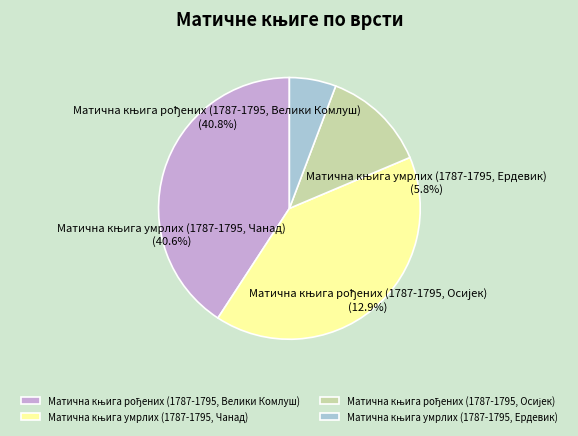

What is the total percentage of Матична књига умрлих (1787-1795, Чанад) and Матична књига рођених (1787-1795, Осијек)?

53.4%